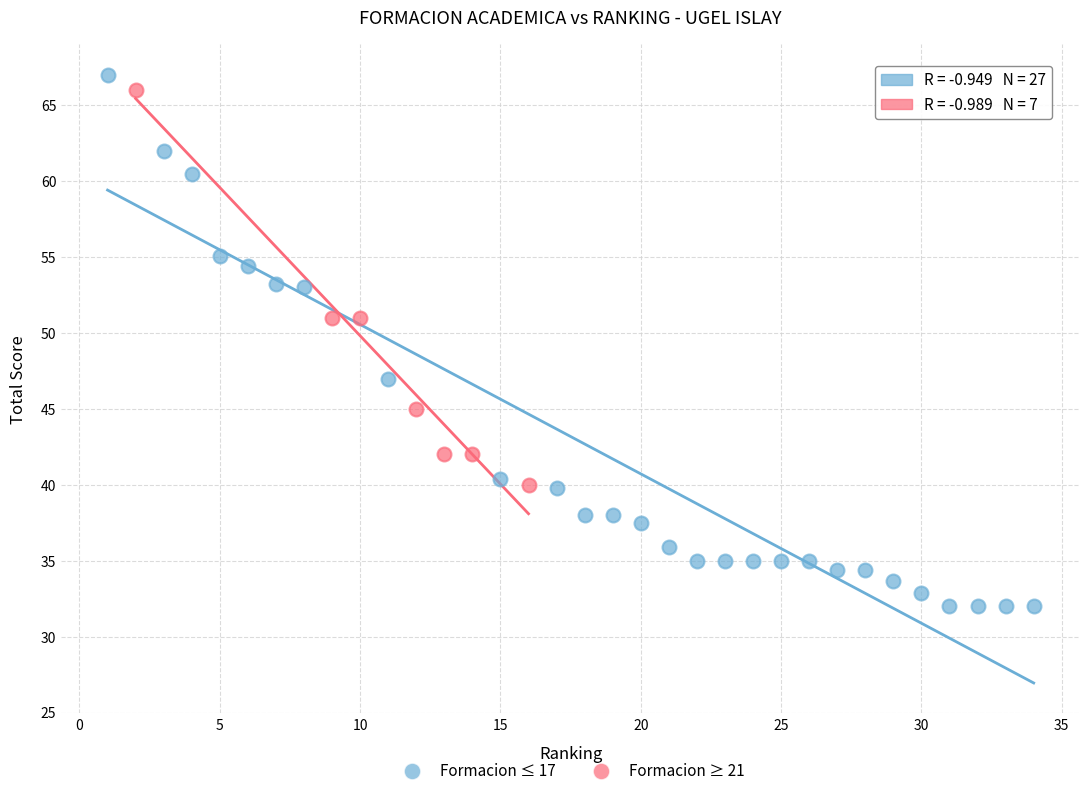

Which series has the largest Y range (max minus min)?

Formacion ≤ 17